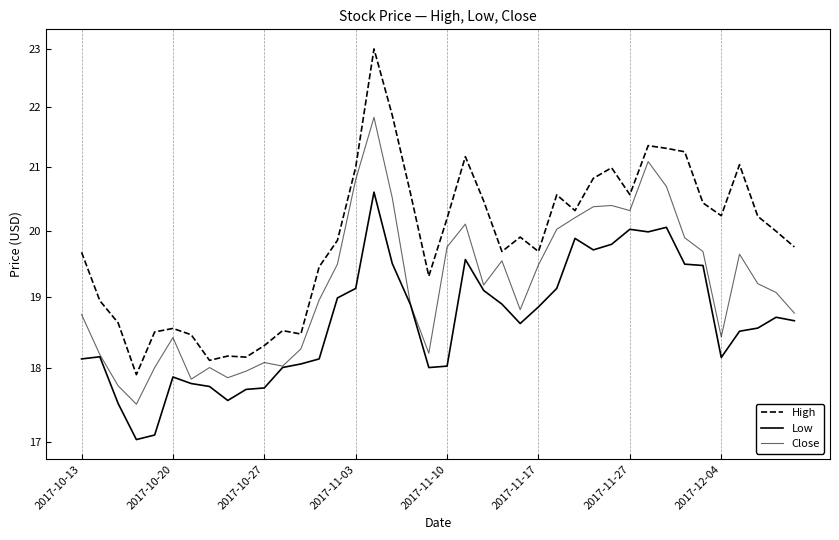

What is the value of the High point at the 23rd from the left?

20.5